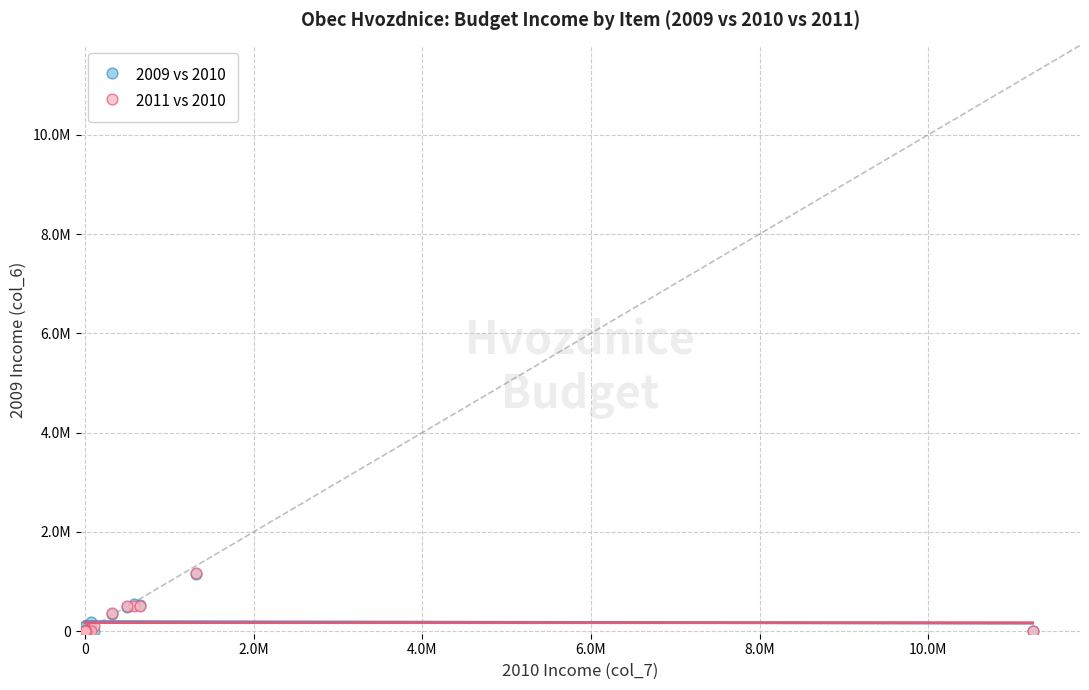

What are all the series names shown in the legend?

2009 vs 2010, 2011 vs 2010